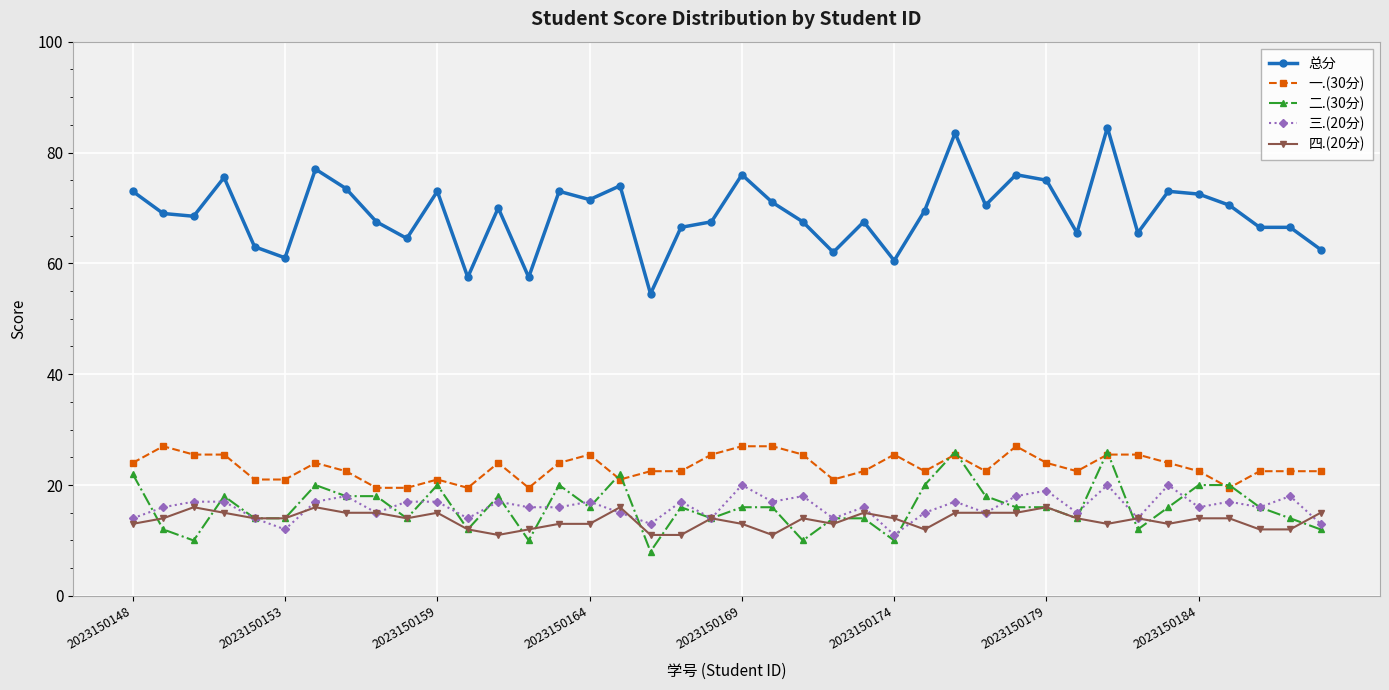

True or false: 三.(20分) and 一.(30分) intersect in this chart.

False